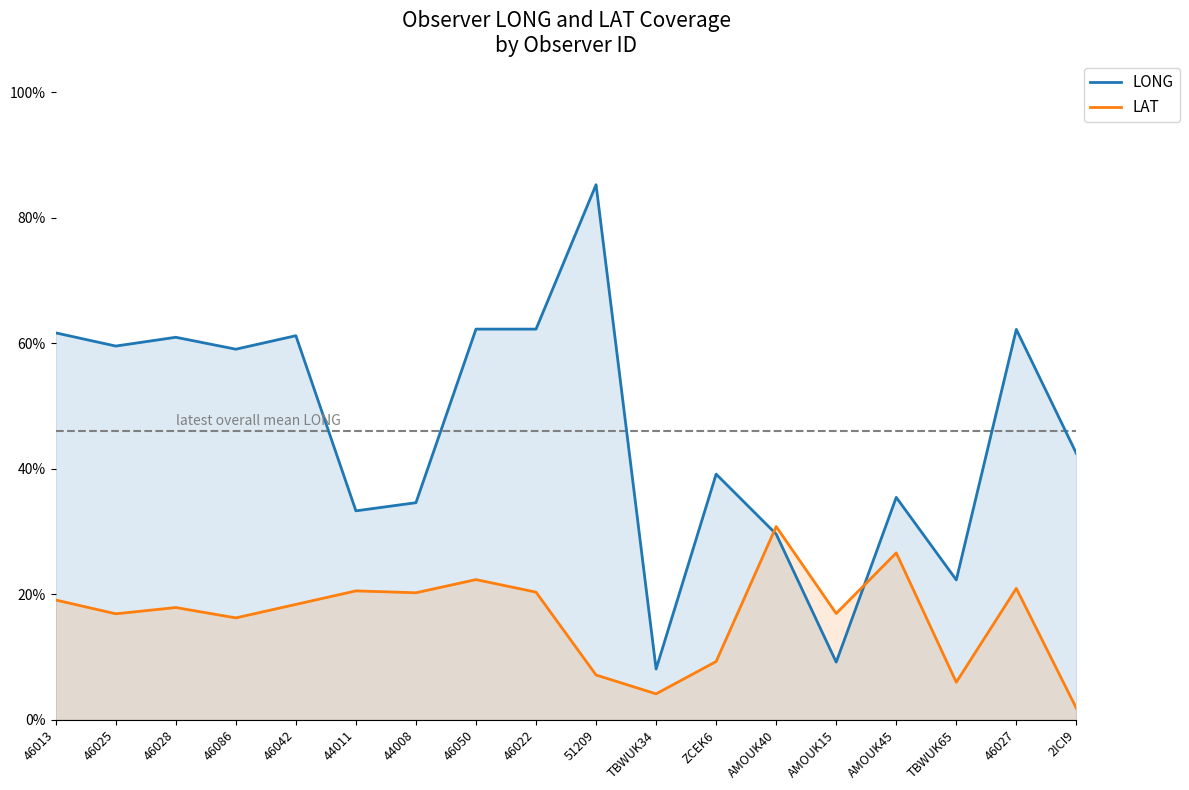

At how many categories does at least one series exceed 0?

18